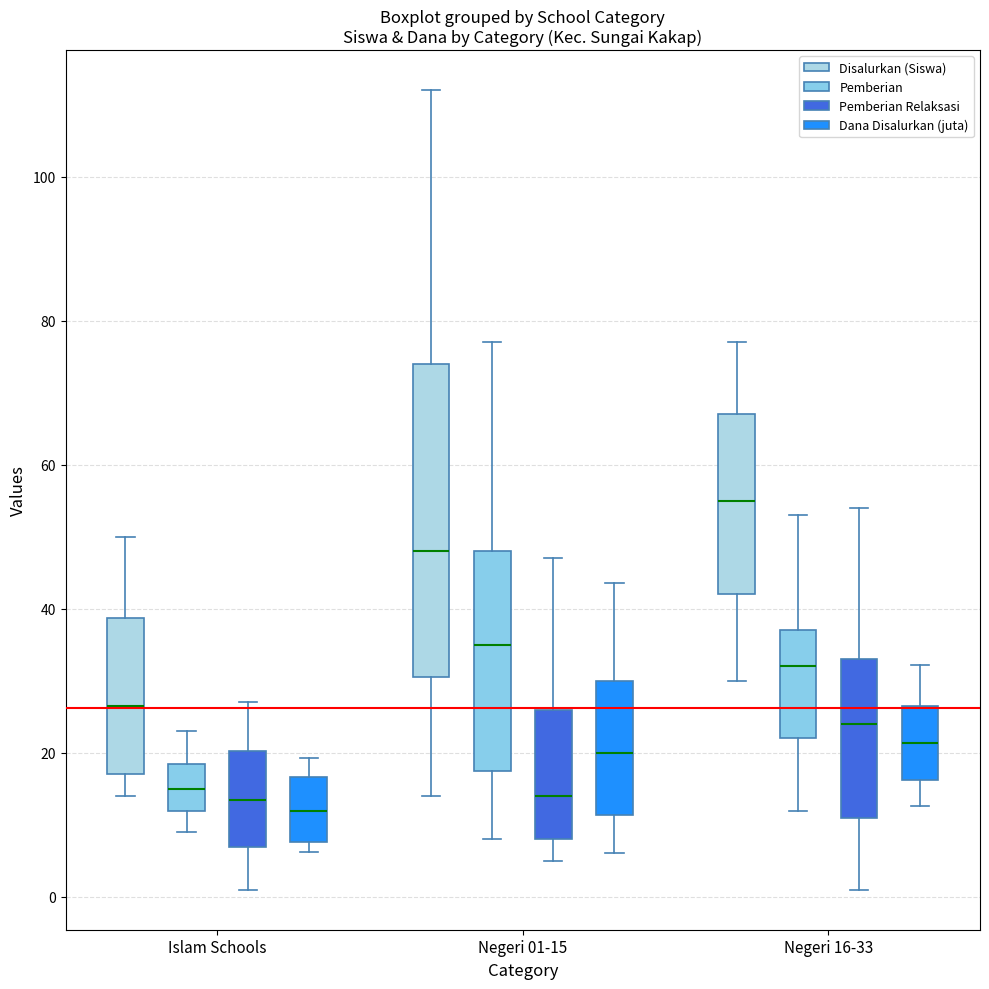

Reading left to right, read every box against the y-axis: the position of its median line, the range the box covers, and the ends of its whiskers. The values are not printed on the chart, so give them approximately, as read against the axis.

Islam Schools (Disalurkan (Siswa)): median 26, box 18 to 38, whiskers 14 to 50
Islam Schools (Pemberian): median 16, box 12 to 18, whiskers 10 to 24
Islam Schools (Pemberian Relaksasi): median 14, box 8 to 20, whiskers 2 to 28
Islam Schools (Dana Disalurkan (juta)): median 12, box 8 to 16, whiskers 6 to 20
Negeri 01-15 (Disalurkan (Siswa)): median 48, box 30 to 74, whiskers 14 to 112
Negeri 01-15 (Pemberian): median 36, box 18 to 48, whiskers 8 to 78
Negeri 01-15 (Pemberian Relaksasi): median 14, box 8 to 26, whiskers 6 to 48
Negeri 01-15 (Dana Disalurkan (juta)): median 20, box 12 to 30, whiskers 6 to 44
Negeri 16-33 (Disalurkan (Siswa)): median 56, box 42 to 68, whiskers 30 to 78
Negeri 16-33 (Pemberian): median 32, box 22 to 38, whiskers 12 to 54
Negeri 16-33 (Pemberian Relaksasi): median 24, box 12 to 34, whiskers 2 to 54
Negeri 16-33 (Dana Disalurkan (juta)): median 22, box 16 to 26, whiskers 12 to 32